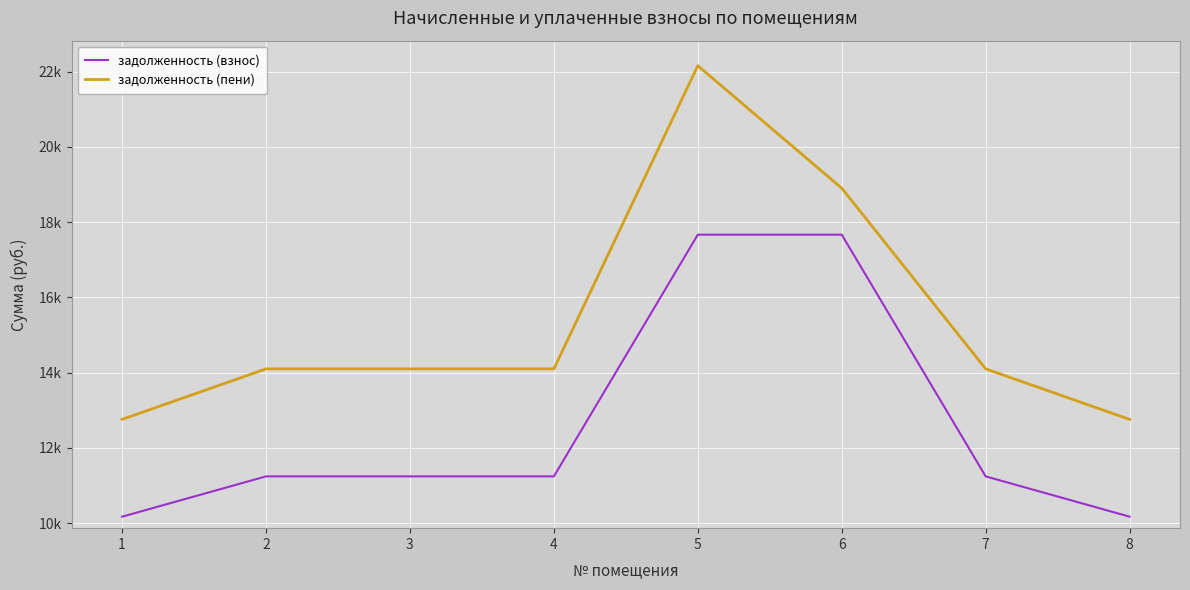

Which category has the lowest value across all series?

1